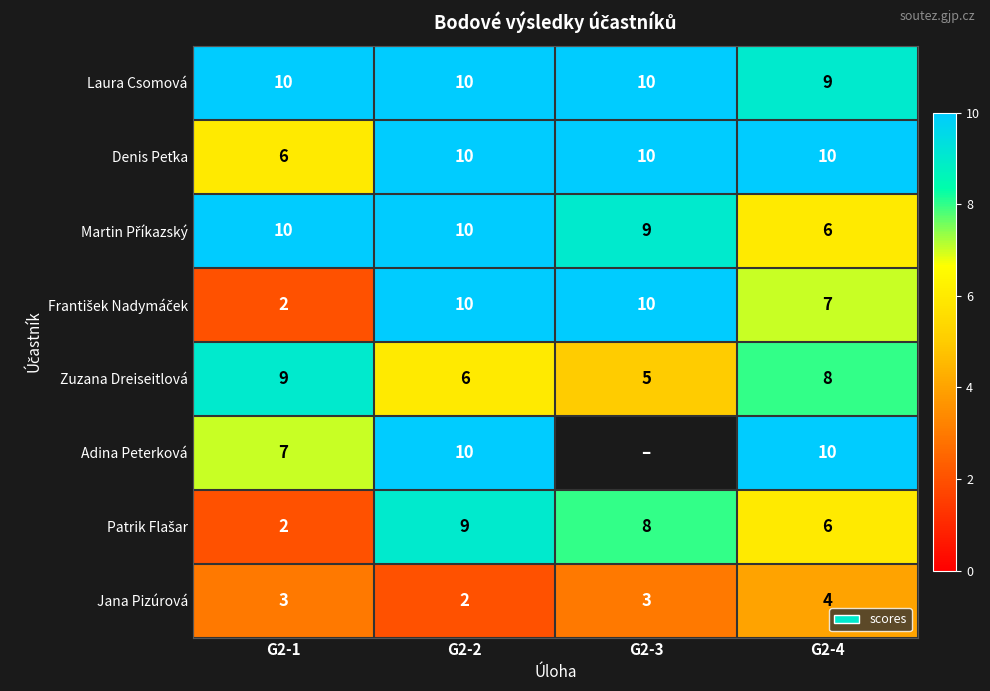

What is the maximum value for Jana Pizúrová?

4